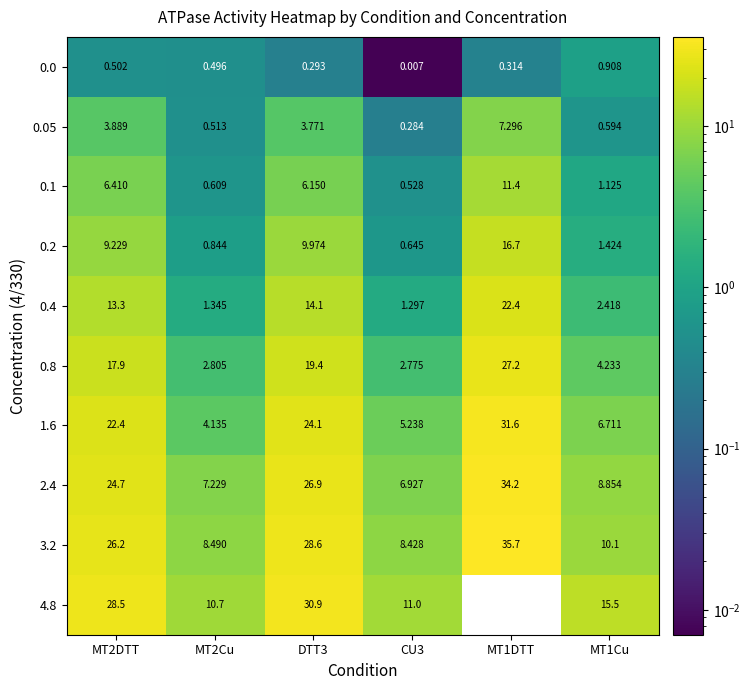

Is the value of 0.2 at DTT3 greater than the value of 1.6 at DTT3?

No